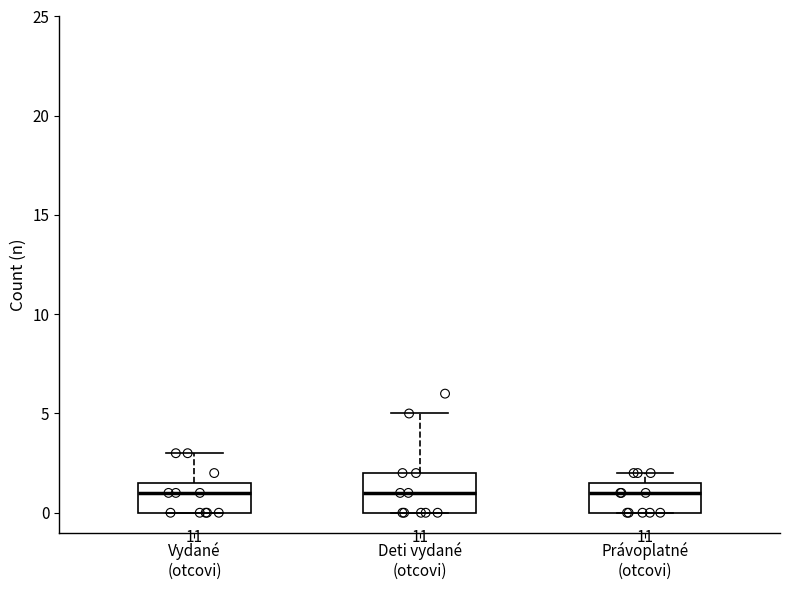

Which box is the tallest, from its lower edge to its upper edge?

Deti vydané (otcovi)